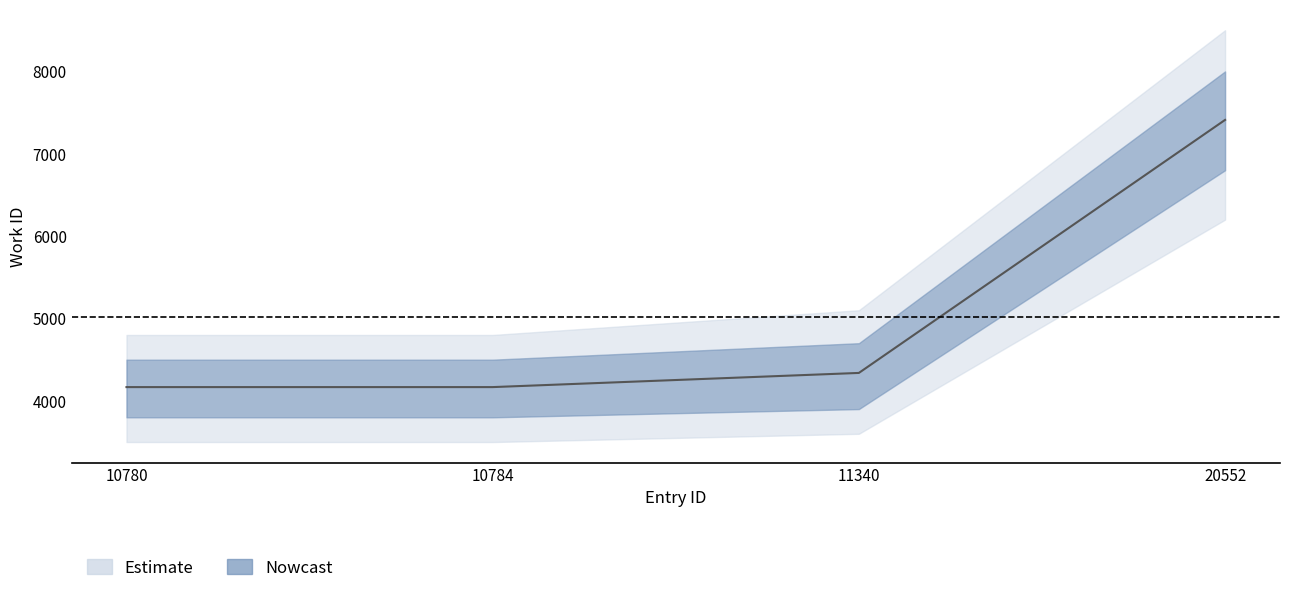

Rank the categories by value from highest to lowest.

20552, 11340, 10780, 10784